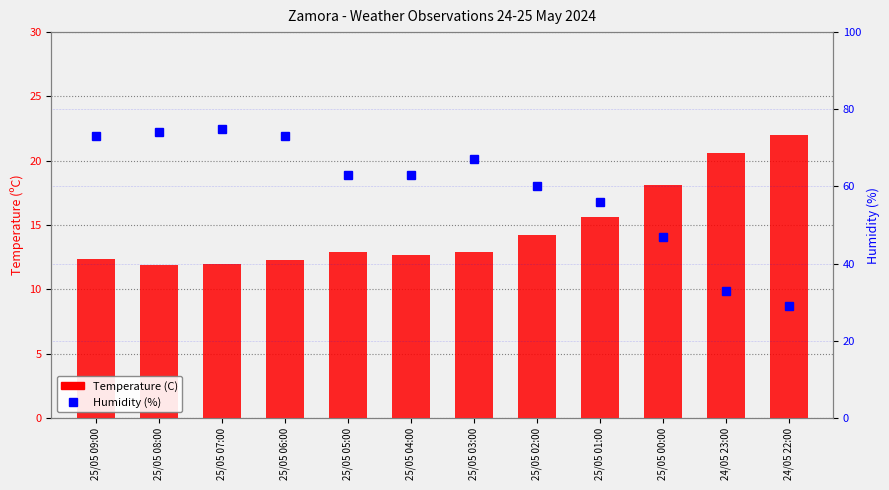

The value of Temperature (C) at 25/05 09:00 is 12.4. True or false?

True